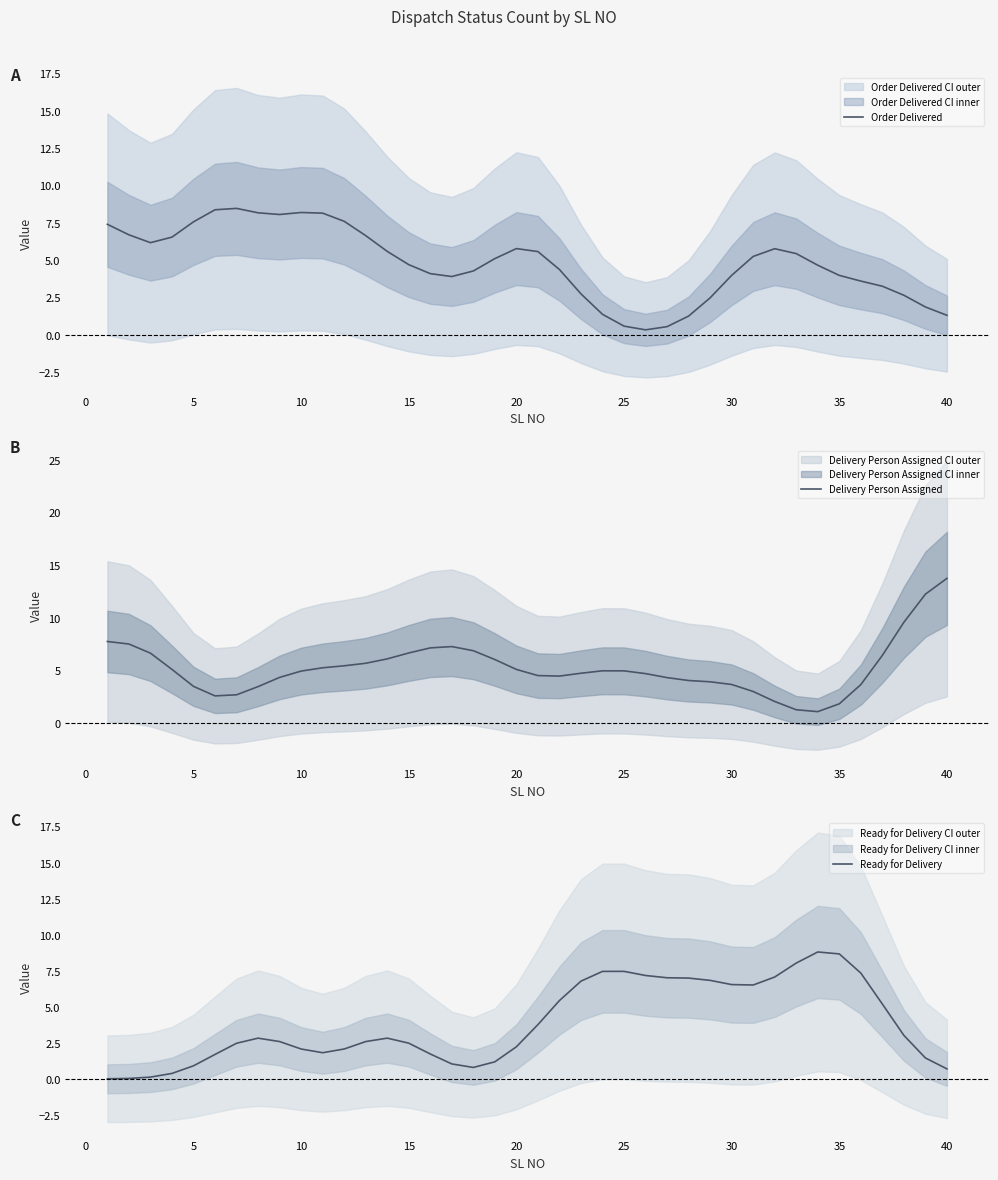

True or false: Delivery Person Assigned and Ready for Delivery intersect in this chart.

True